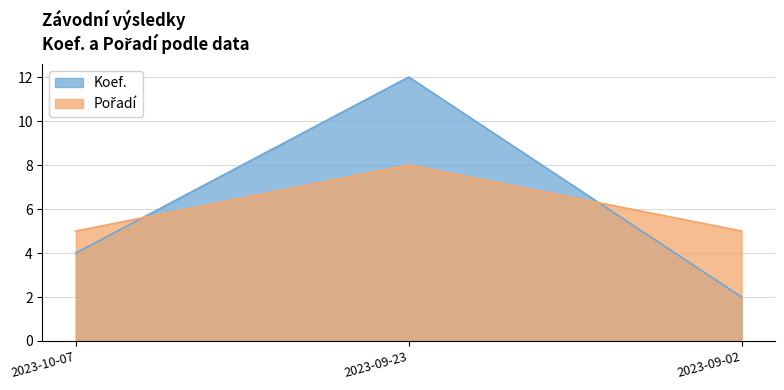

Where does the Koef. series first go above 4?

2023-09-23